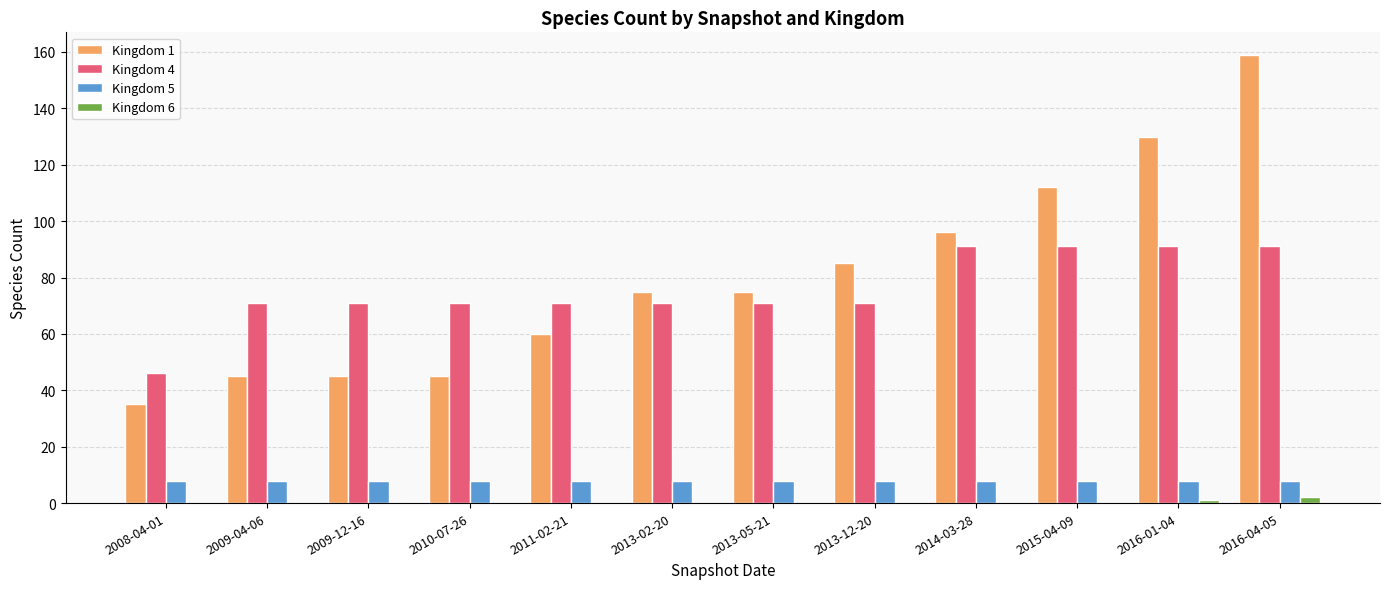

Is the value of Kingdom 1 at 2010-07-26 greater than the value of Kingdom 5 at 2013-05-21?

Yes